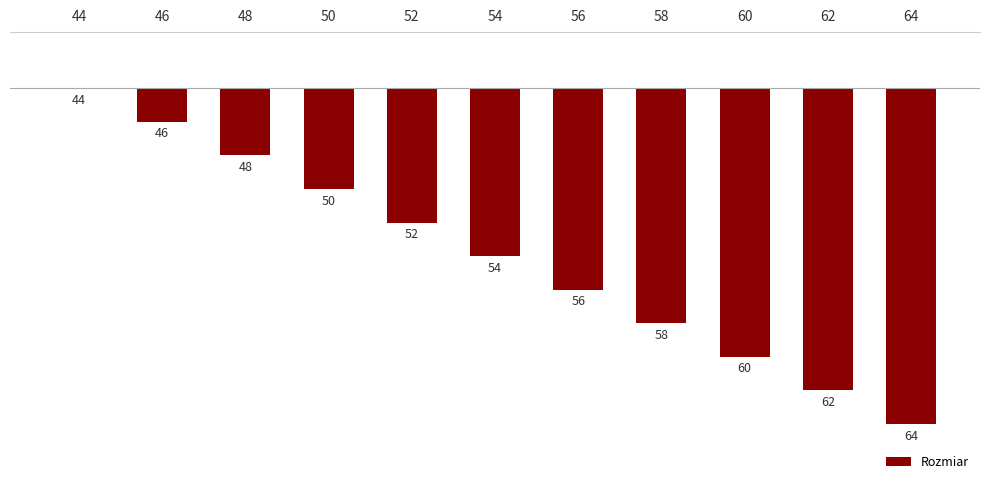

What is the value of the 7th bar from the left?

-5.4